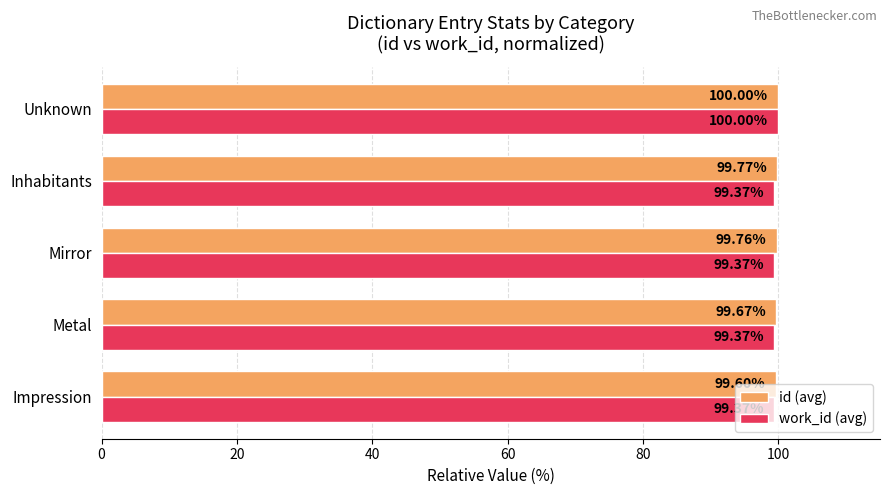

Which series changed the most between Mirror and Unknown?

work_id (avg)